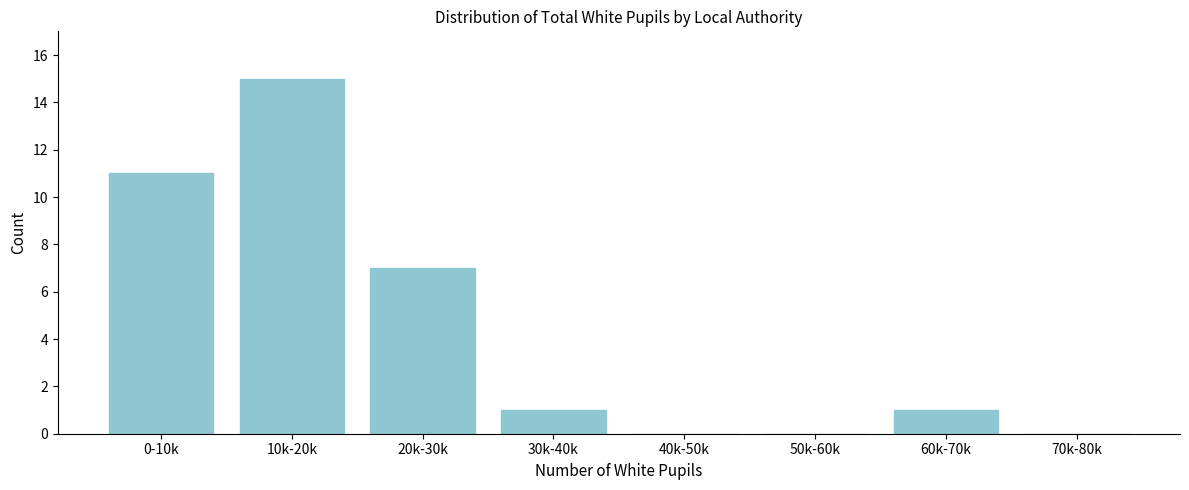

Reading left to right, list all the values displayed in this chart.

0-10k=11	10k-20k=15	20k-30k=7	30k-40k=1	40k-50k=0	50k-60k=0	60k-70k=1	70k-80k=0